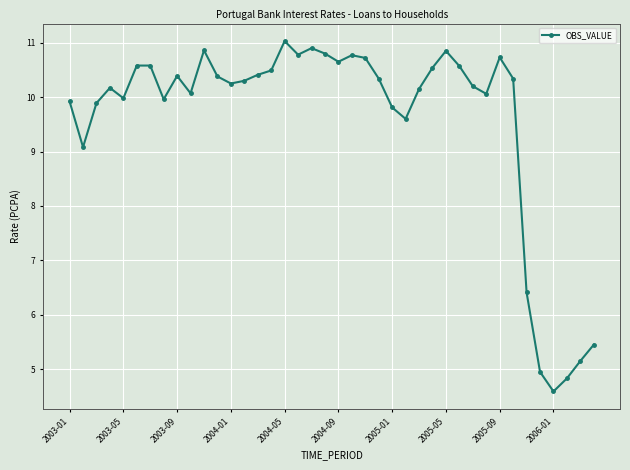

What is the minimum value shown in the chart?

4.6